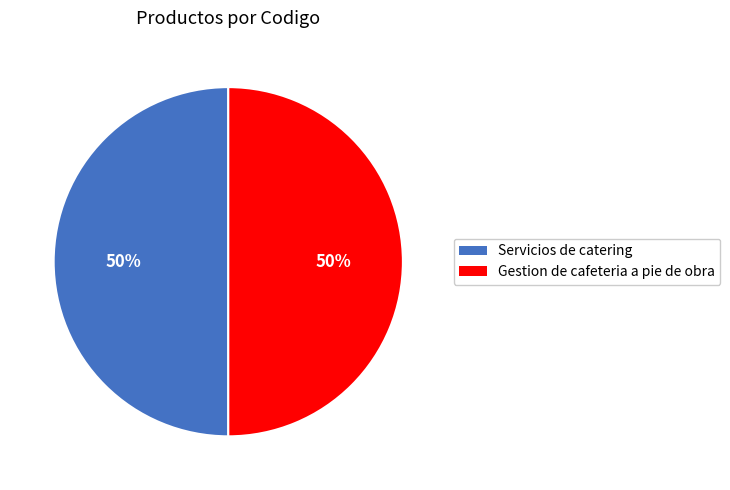

What percentage is the Servicios de catering slice, to the nearest percent?

50%